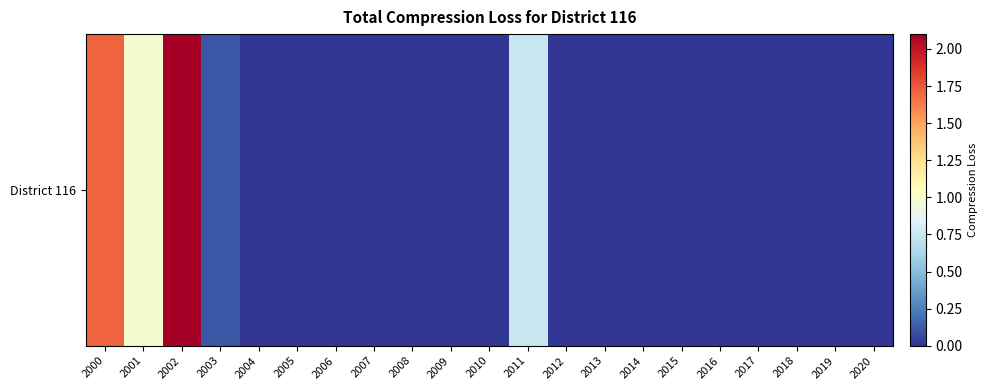

True or false: the data shows -1.2 at 2009.

False